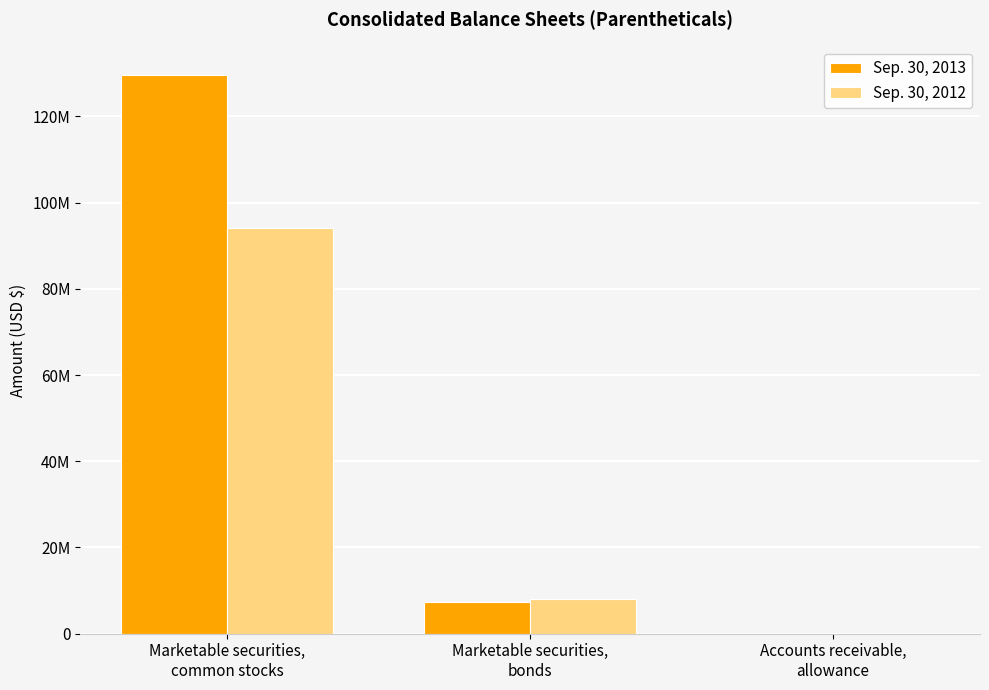

What is the approximate value of Sep. 30, 2013 at Accounts receivable,
allowance?

250000